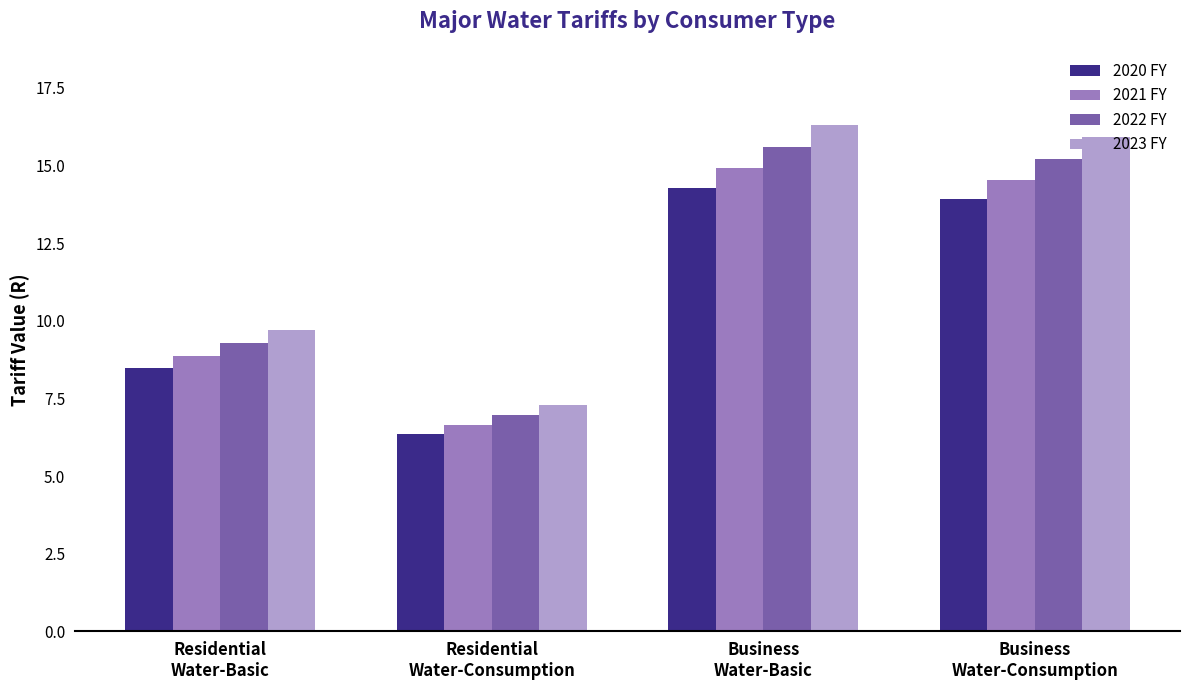

What position from the left is Residential
Water-Consumption?

2